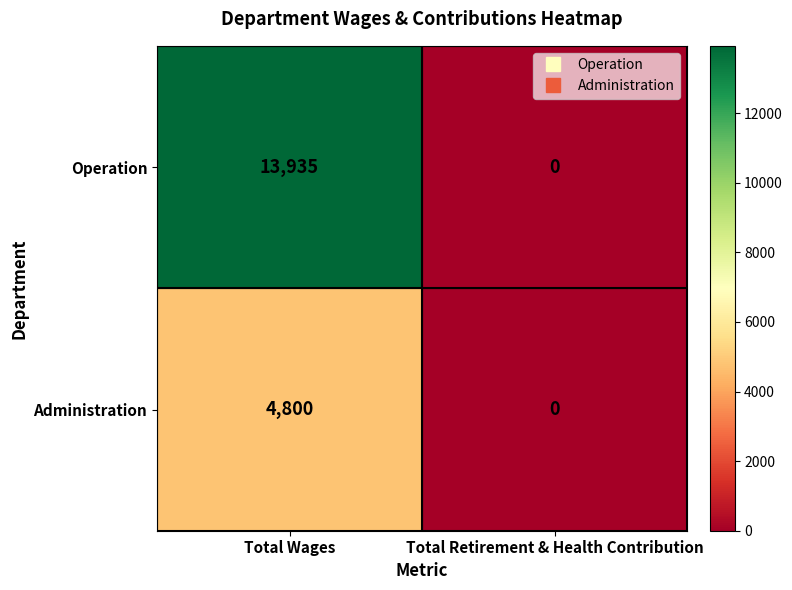

Is the value of Administration at Total Wages greater than the value of Operation at Total Wages?

No